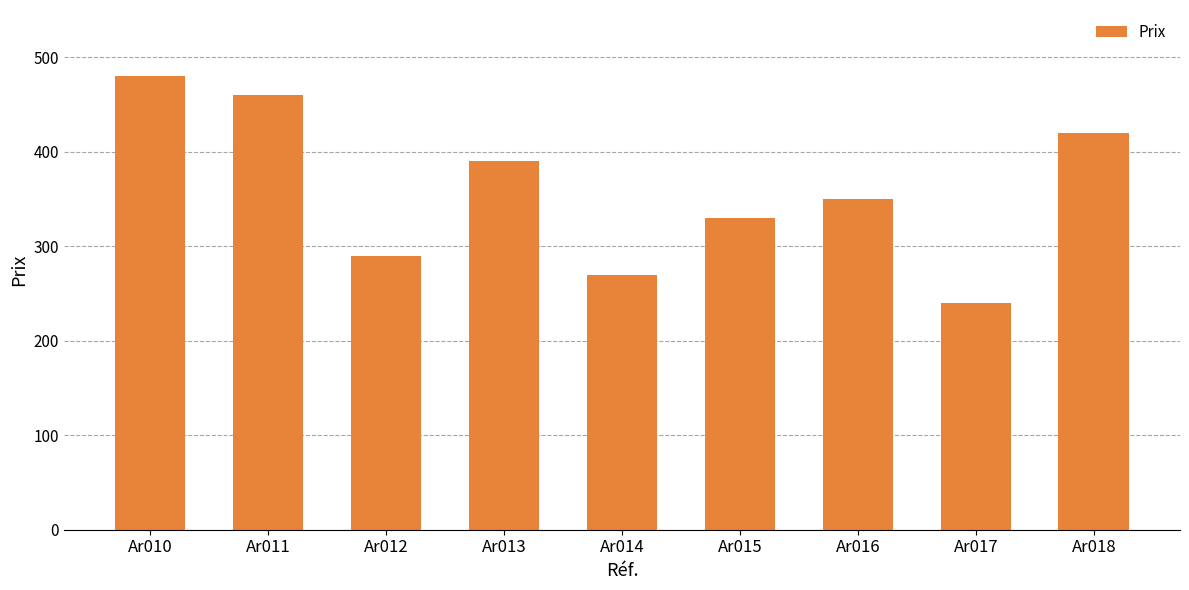

Reading left to right, transcribe all the data shown in this chart.

480	460	290	390	270	330	350	240	420